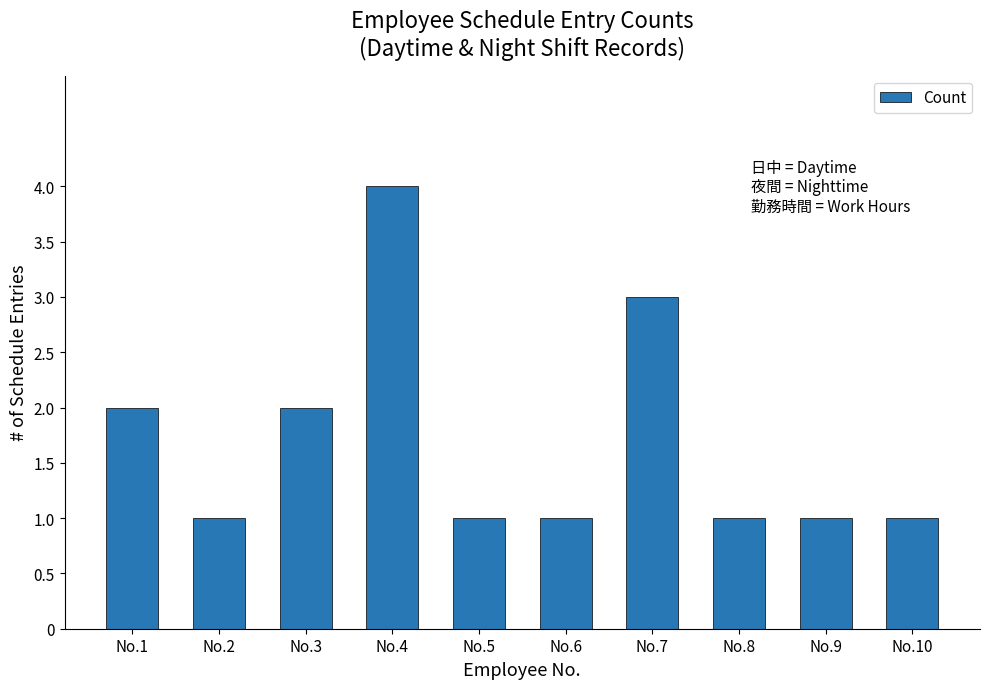

Between No.5 and No.3, which is larger?

No.3